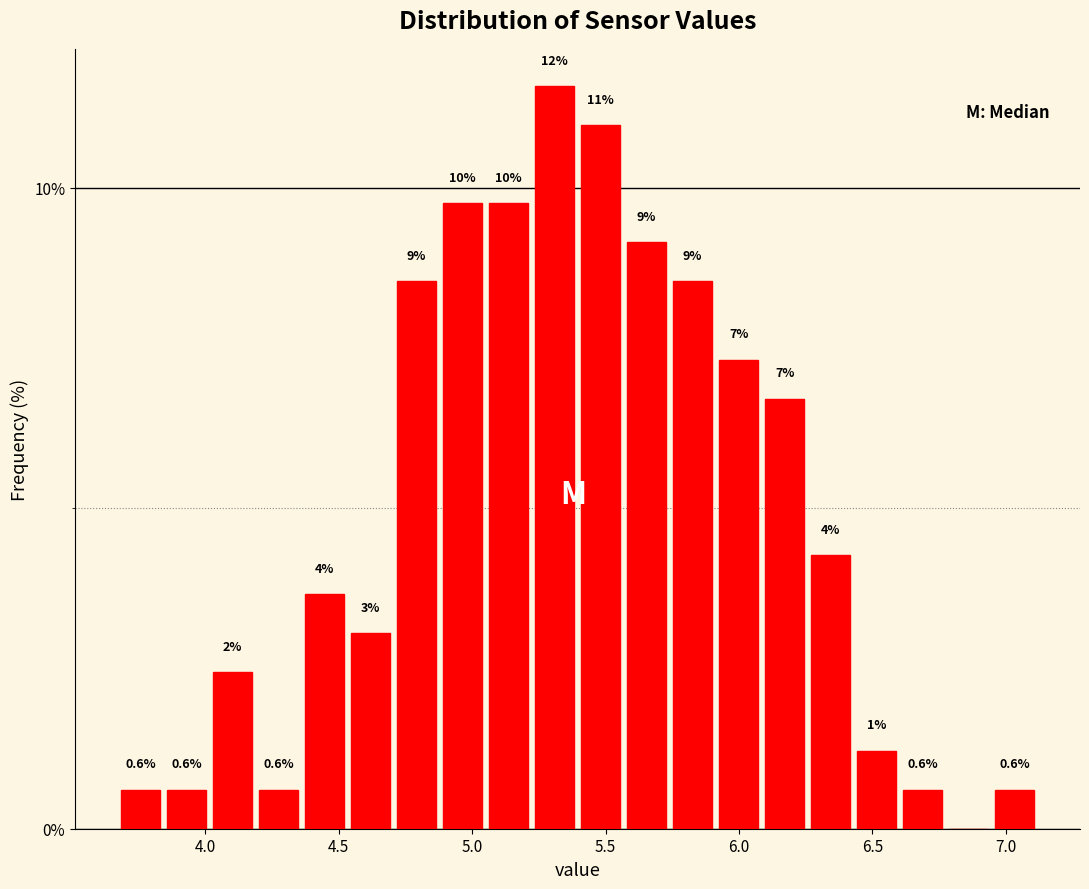

Read against the x-axis, roughly where is the centre of the tallest bar?

5.30